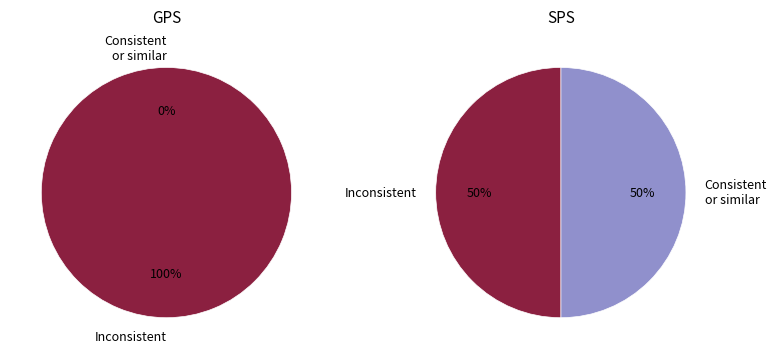

What is the total percentage of 1 and 0?

100.0%